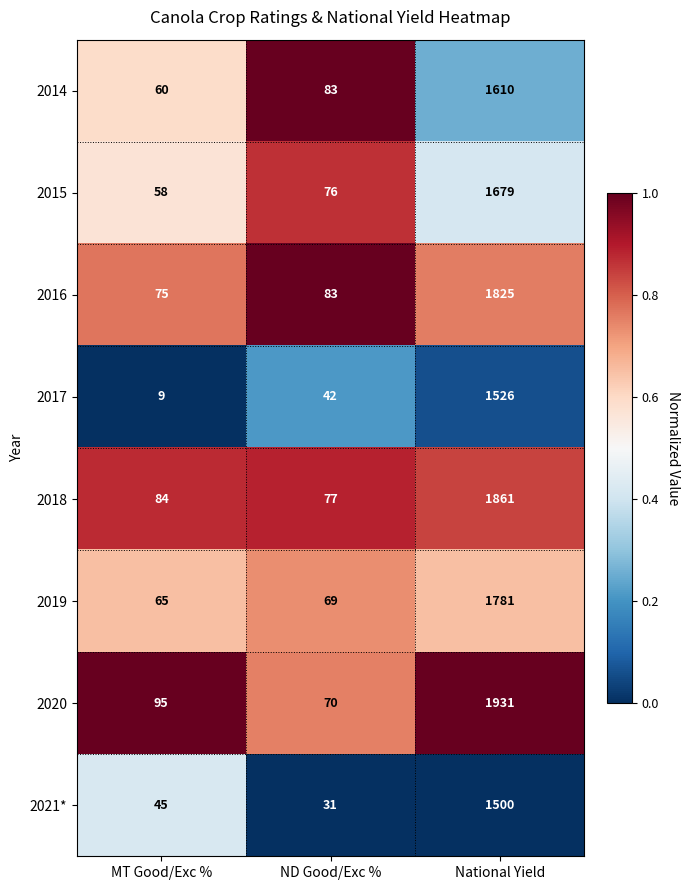

Which series has the largest total across all categories?

2020